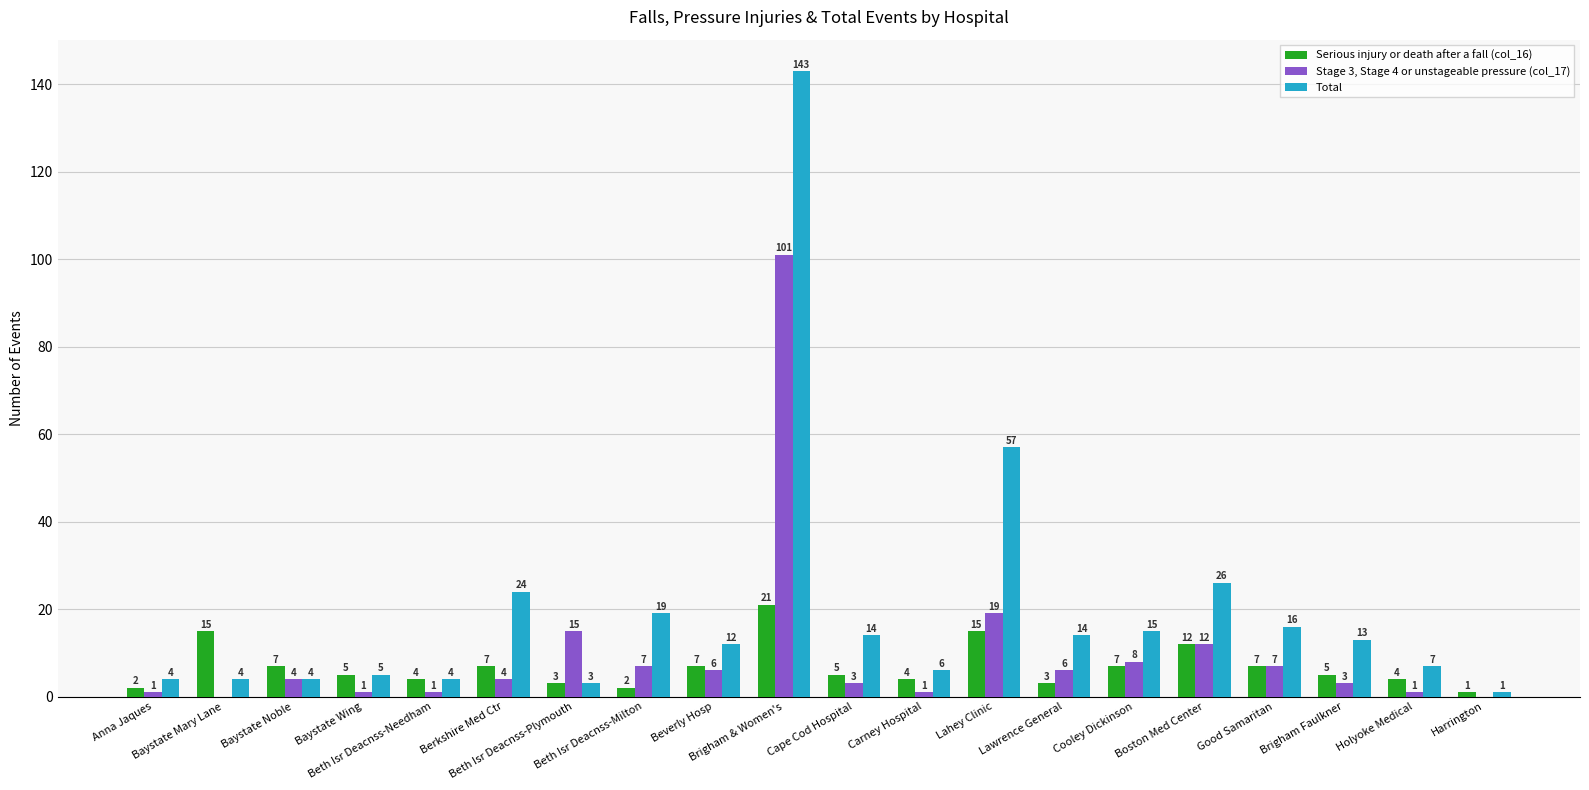

The value of Total at Brigham & Women's is 97. True or false?

False